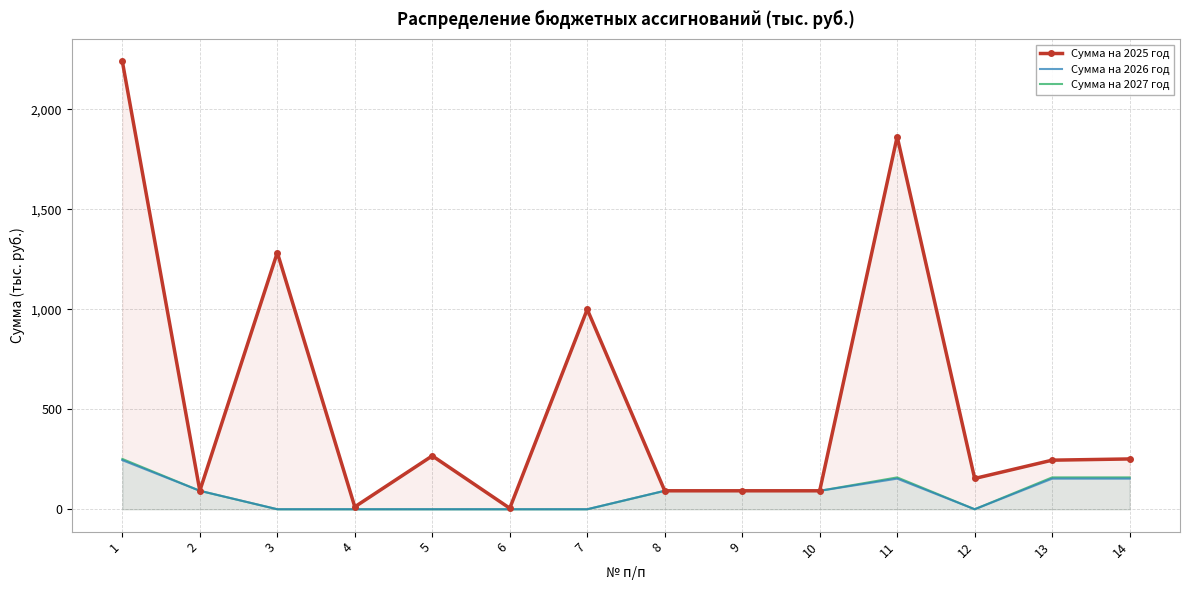

What is the approximate value of Сумма на 2027 год at 11?

159.3